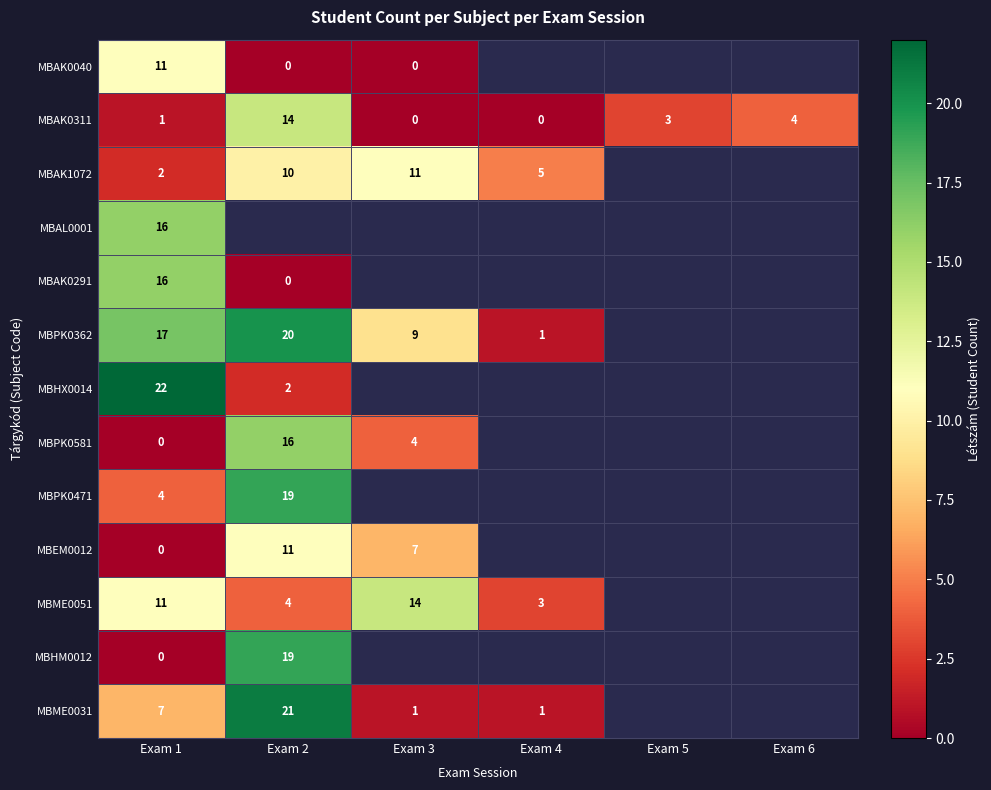

Is it true that MBPK0362 equals 30 at Exam 1?

False